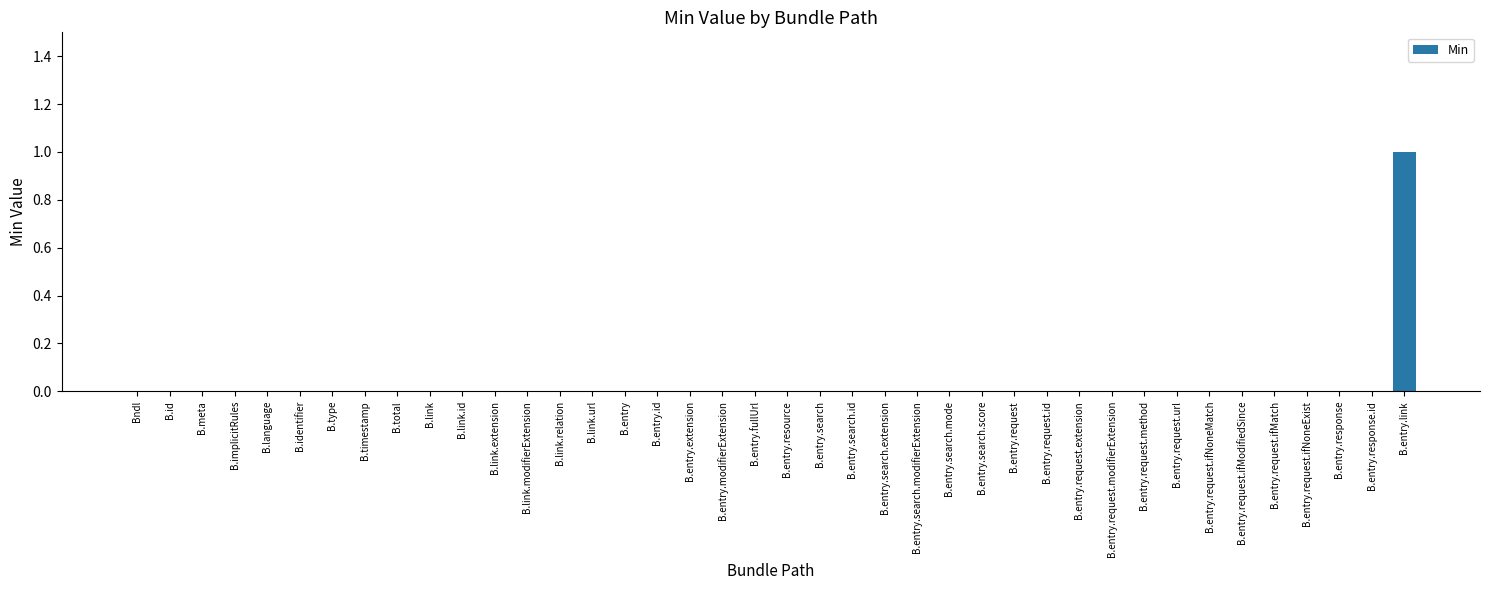

At which category does the chart reach its peak across all series?

B.entry.link